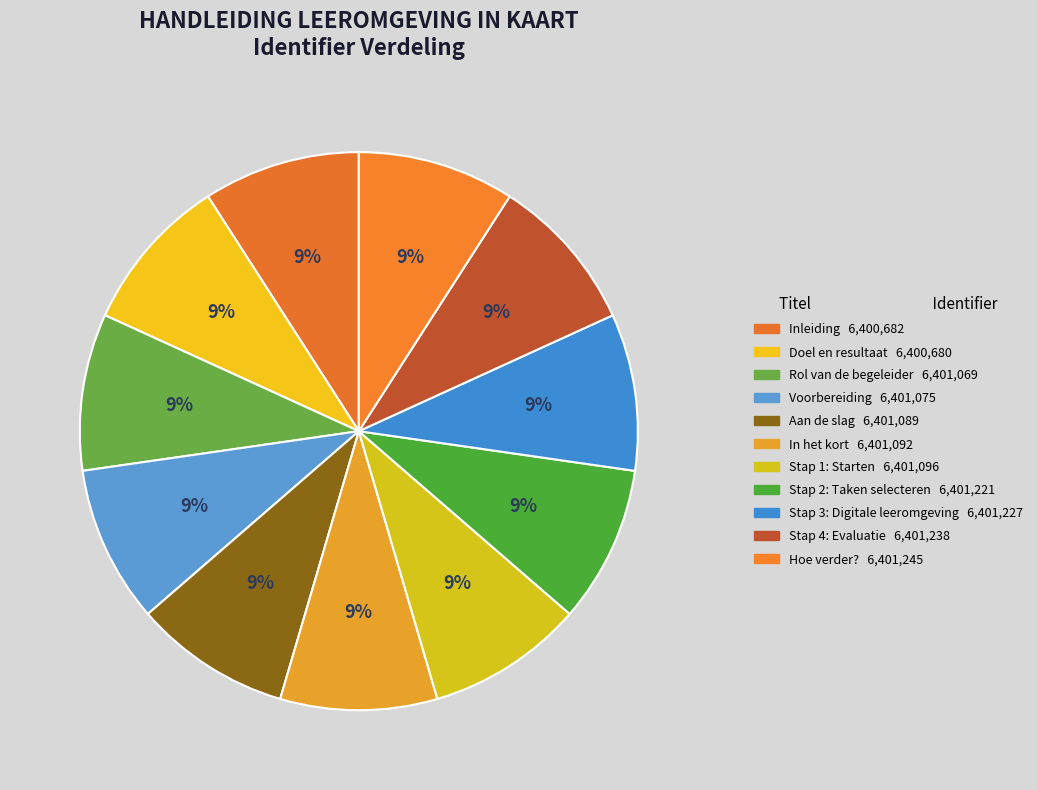

Rank the categories by value from highest to lowest.

Hoe verder?, Stap 4: Evaluatie, Stap 3: Digitale leeromgeving, Stap 2: Taken selecteren, Stap 1: Starten, In het kort, Aan de slag, Voorbereiding, Rol van de begeleider, Inleiding, Doel en resultaat